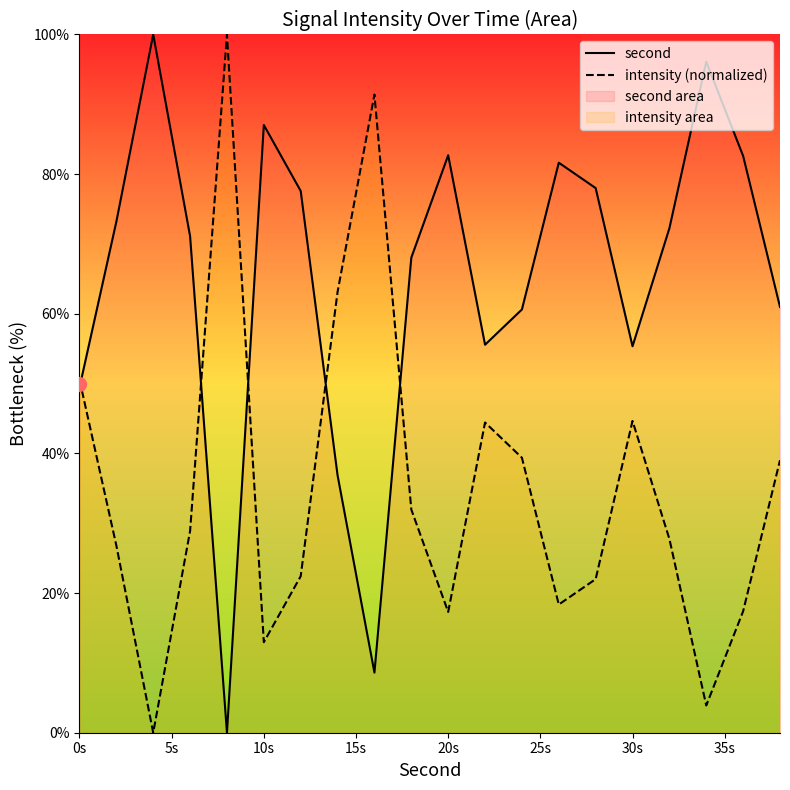

True or false: intensity (normalized) has a value of 19.8 at 10s.

False